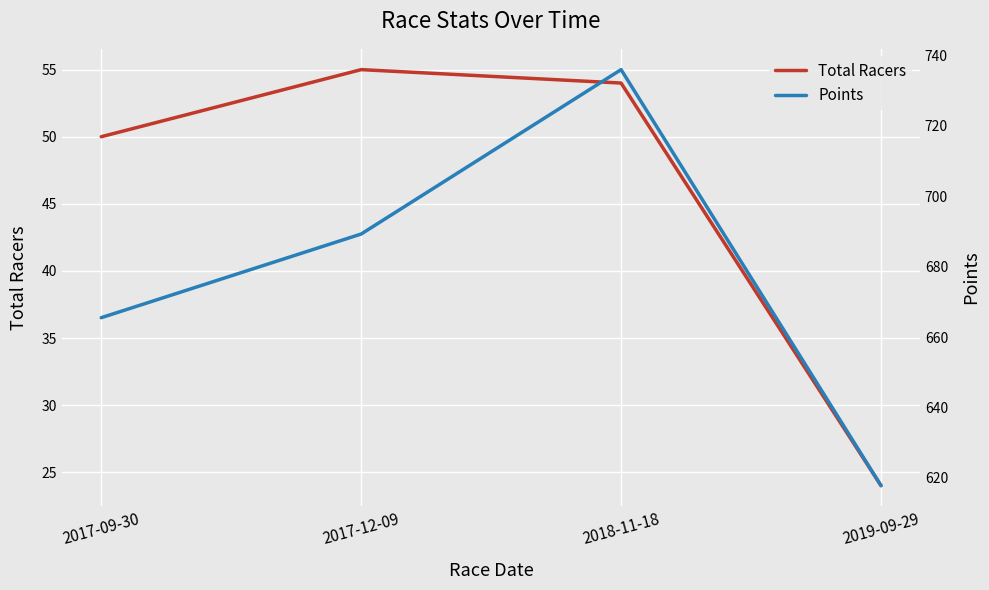

Where is Points nearest to the value 676?

2017-09-30